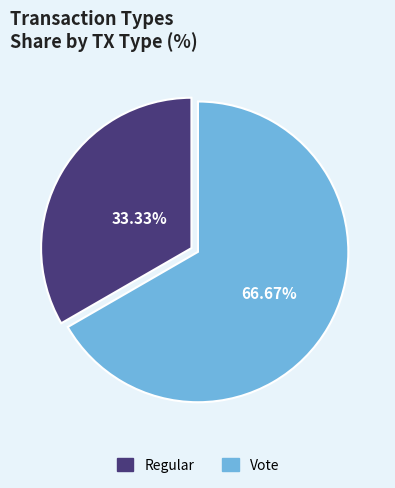

Count the number of slices in the pie.

2